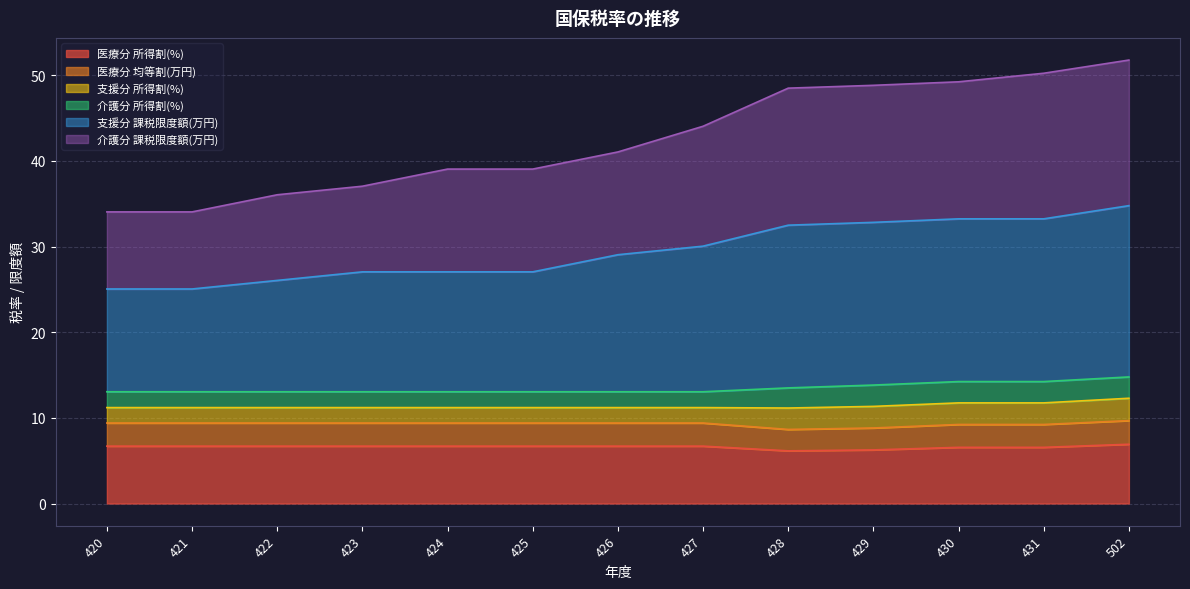

Is it true that 介護分 課税限度額(万円) equals 10.7 at 430?

False